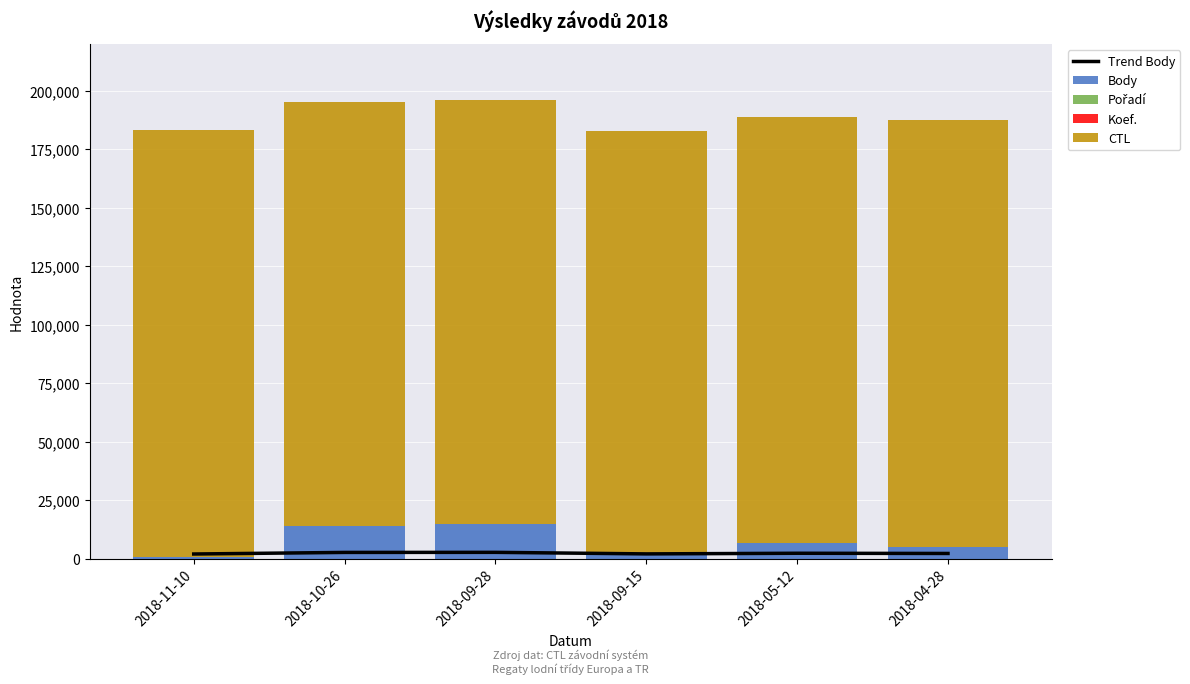

What is the greatest value displayed?

182420.0